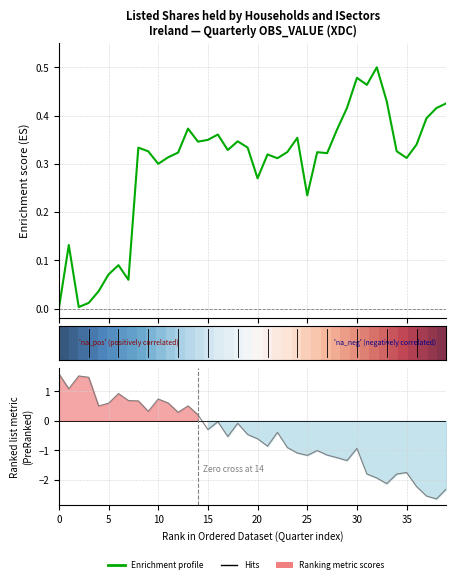

Which has a higher value, 16 or 30?

30